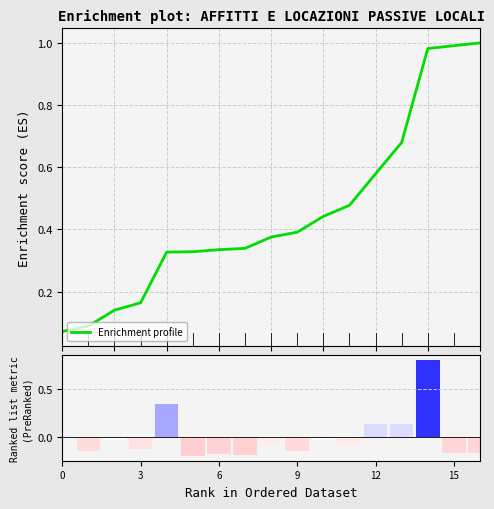

At 7, list the series in order from largest to smallest.

Enrichment profile, Ranking metric scores